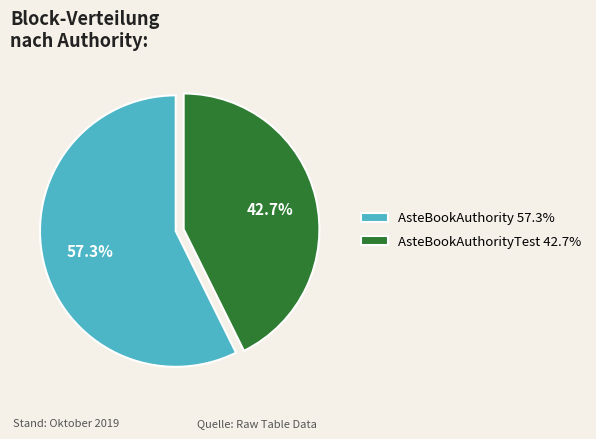

Which slice is the smallest?

AsteBookAuthorityTest 42.7%